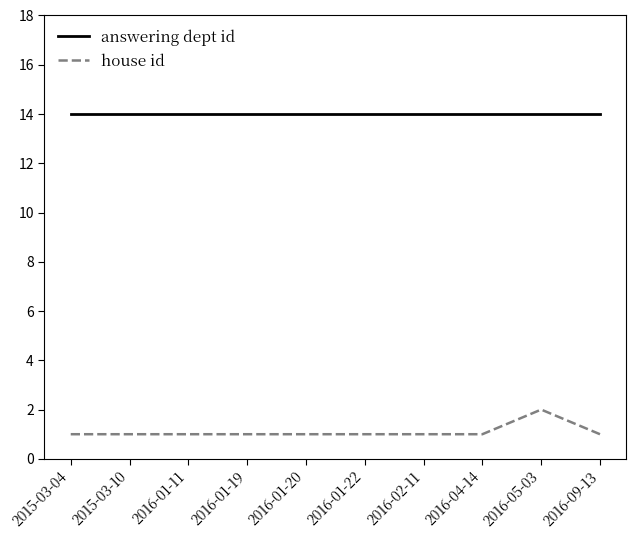

Reading right to left, transcribe all the data shown in this chart.

answering dept id: 2016-09-13=14	2016-05-03=14	2016-04-14=14	2016-02-11=14	2016-01-22=14	2016-01-20=14	2016-01-19=14	2016-01-11=14	2015-03-10=14	2015-03-04=14
house id: 2016-09-13=1	2016-05-03=2	2016-04-14=1	2016-02-11=1	2016-01-22=1	2016-01-20=1	2016-01-19=1	2016-01-11=1	2015-03-10=1	2015-03-04=1